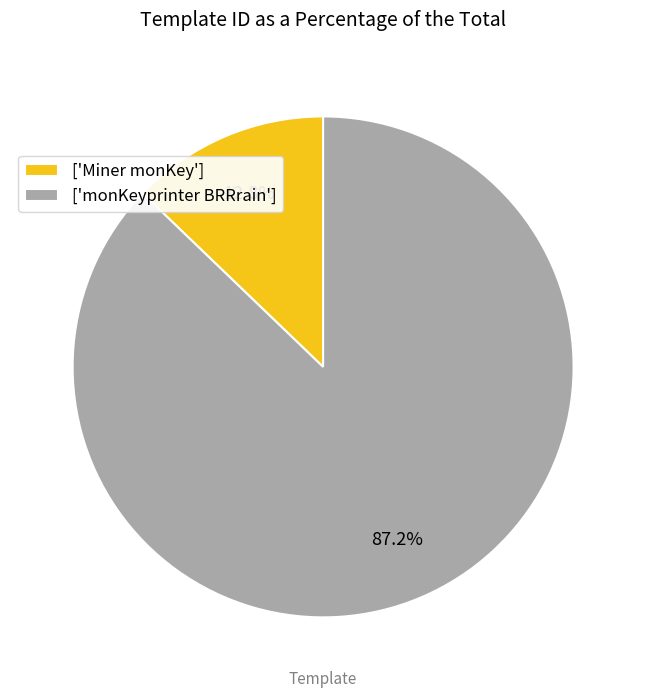

What is the smallest slice in the pie chart?

['Miner monKey']